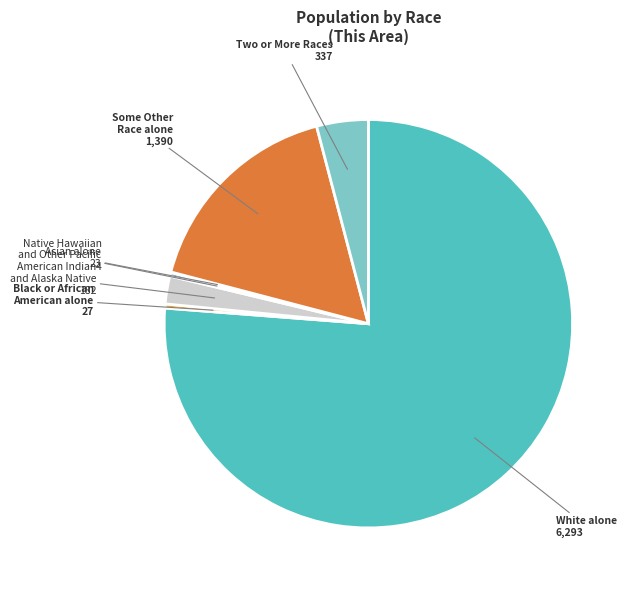

Do Black or African American alone and Some Other Race alone together represent more than half of the pie?

No